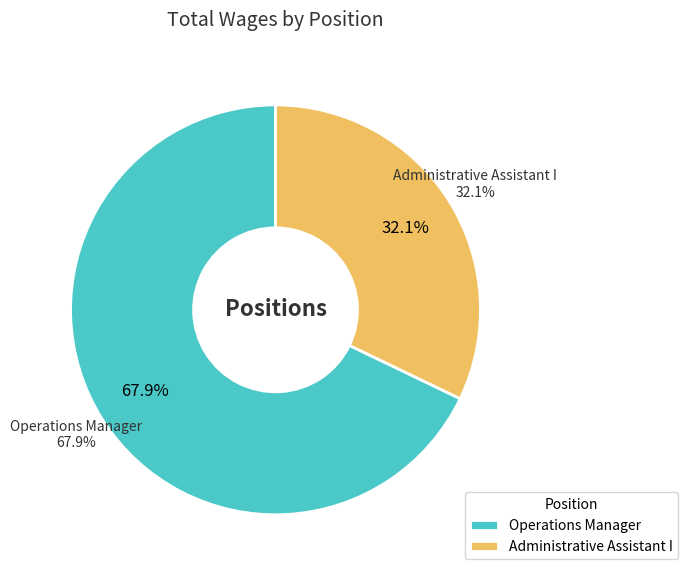

What is the majority slice?

Operations Manager